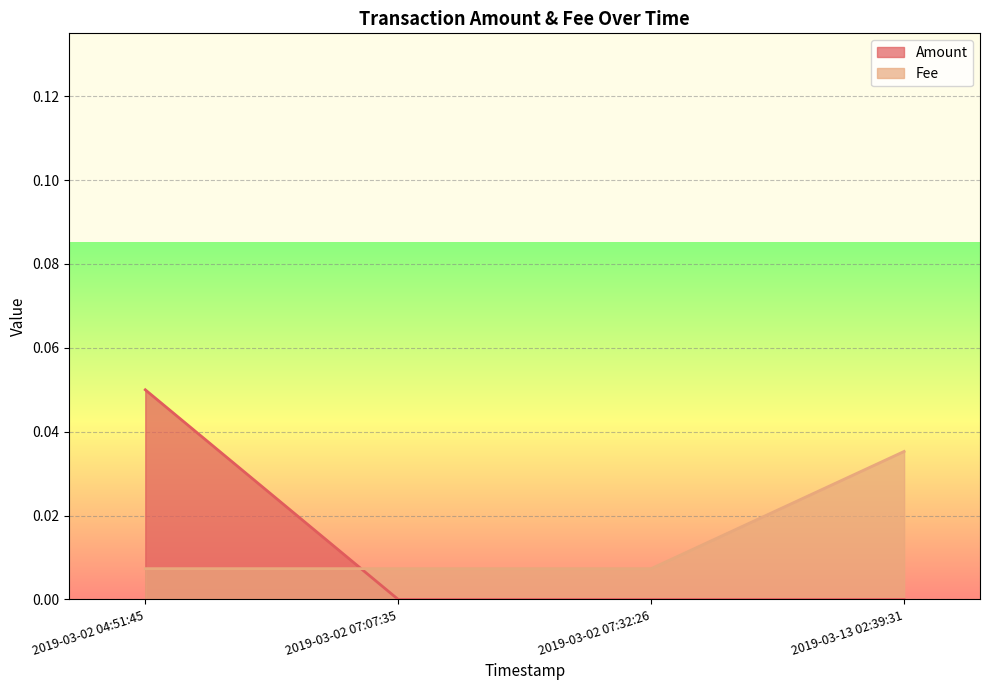

True or false: Fee has a value of 0.0 at 2019-03-02 07:07:35.

True